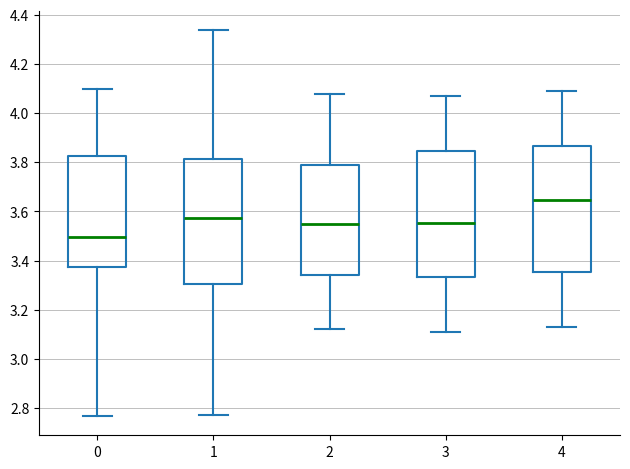

Reading left to right, read every box against the y-axis: the position of its median line, the range the box covers, and the ends of its whiskers. The values are not printed on the chart, so give them approximately, as read against the axis.

0: median 3.50, box 3.38 to 3.82, whiskers 2.76 to 4.10
1: median 3.58, box 3.30 to 3.82, whiskers 2.78 to 4.34
2: median 3.56, box 3.34 to 3.80, whiskers 3.12 to 4.08
3: median 3.56, box 3.34 to 3.84, whiskers 3.12 to 4.08
4: median 3.64, box 3.36 to 3.86, whiskers 3.14 to 4.10